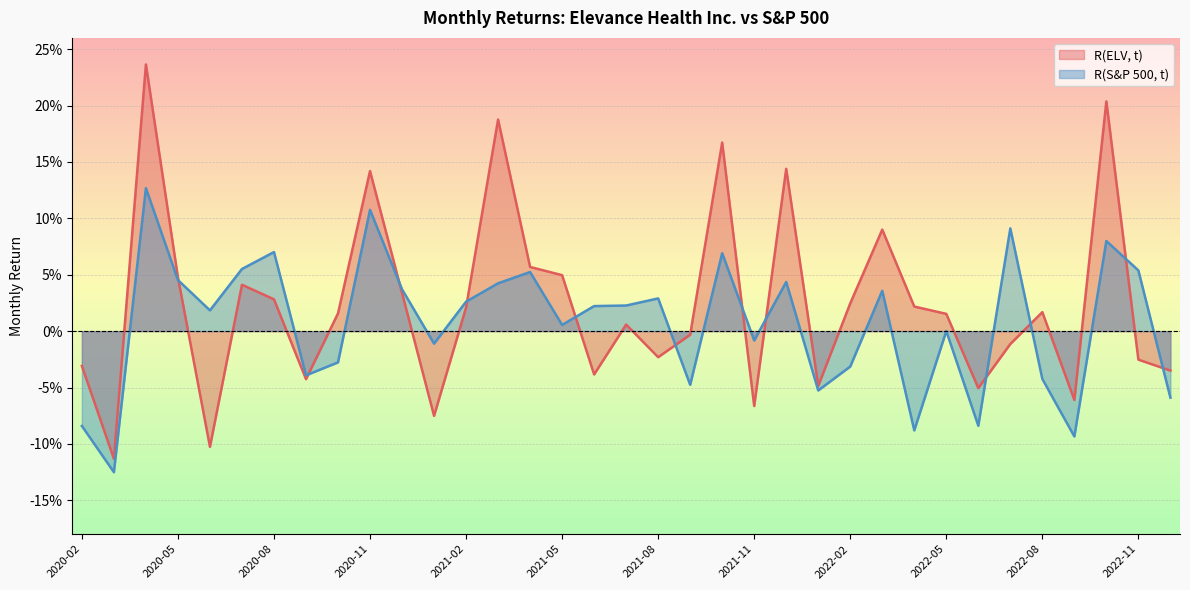

What is the sum of all R(S&P 500, t) values?

0.2